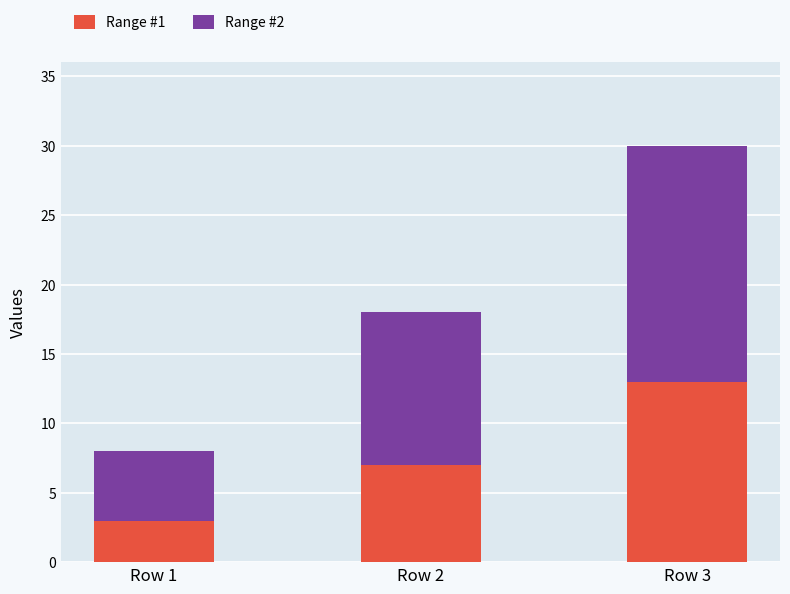

True or false: Range #1 has a value of 3 at Row 1.

True